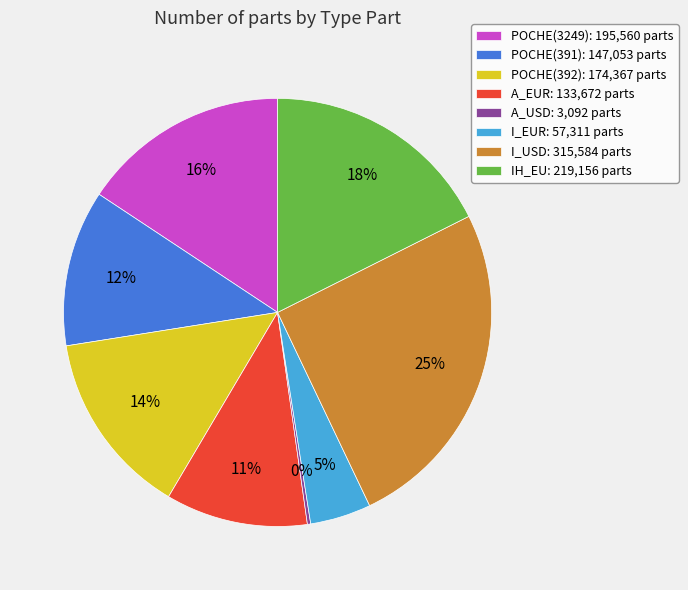

True or false: POCHE(392) accounts for 28% of the total.

False